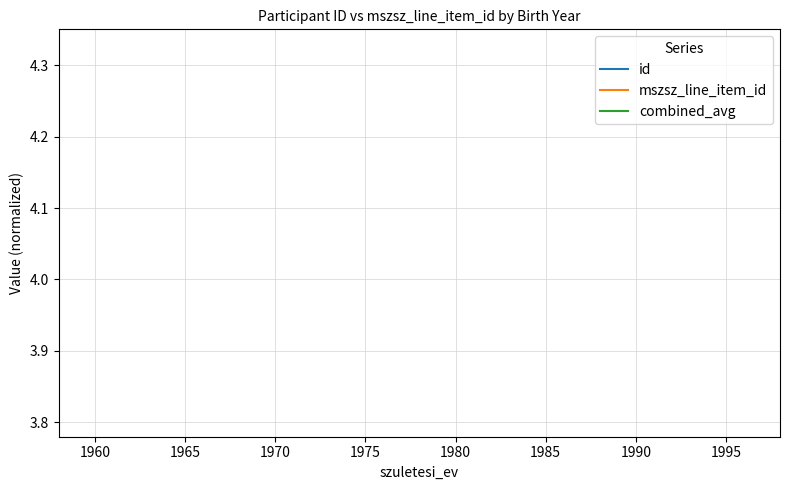

Is it true that id equals 3.8 at 1955?

False